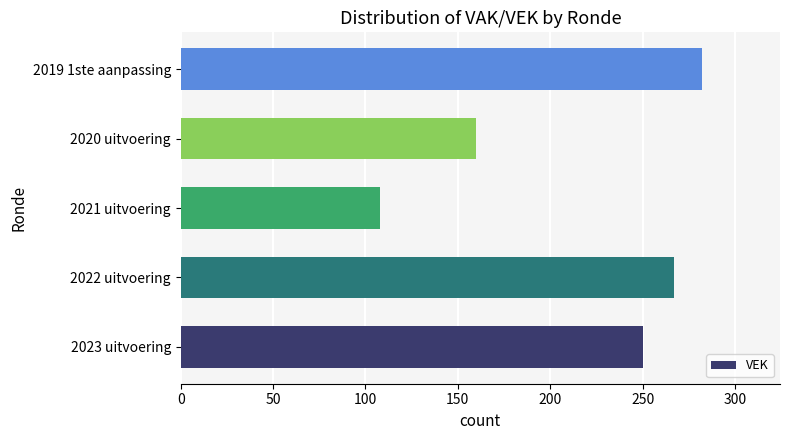

The chart shows a value of 267 at 2022 uitvoering. True or false?

True